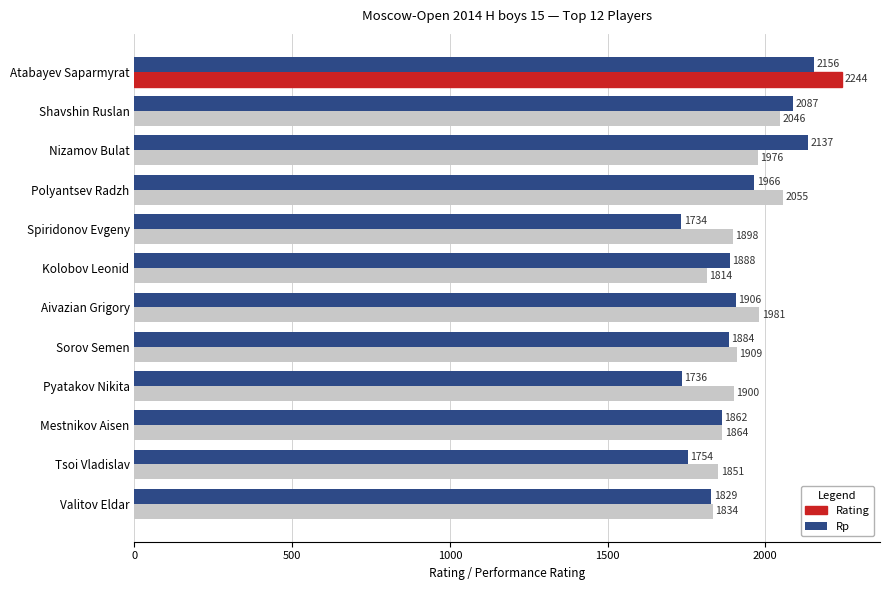

What is the maximum value for Rp?

2156